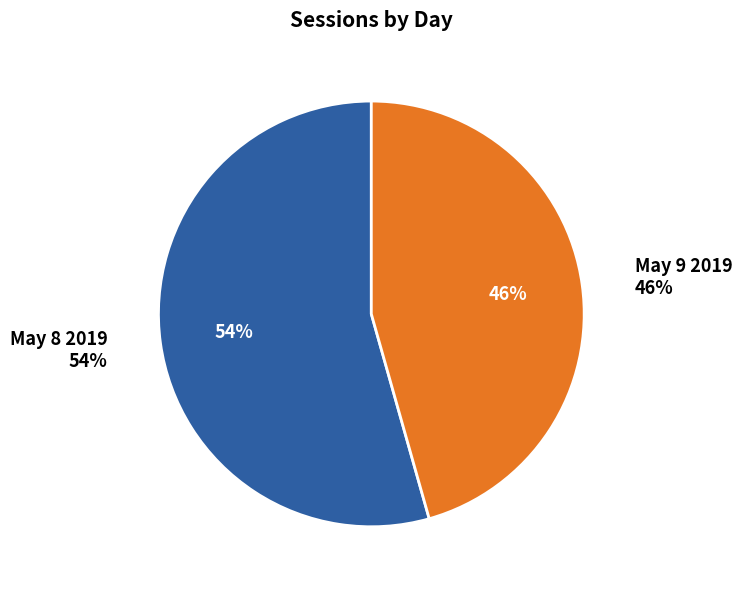

Which slice is the smallest?

May 9 2019